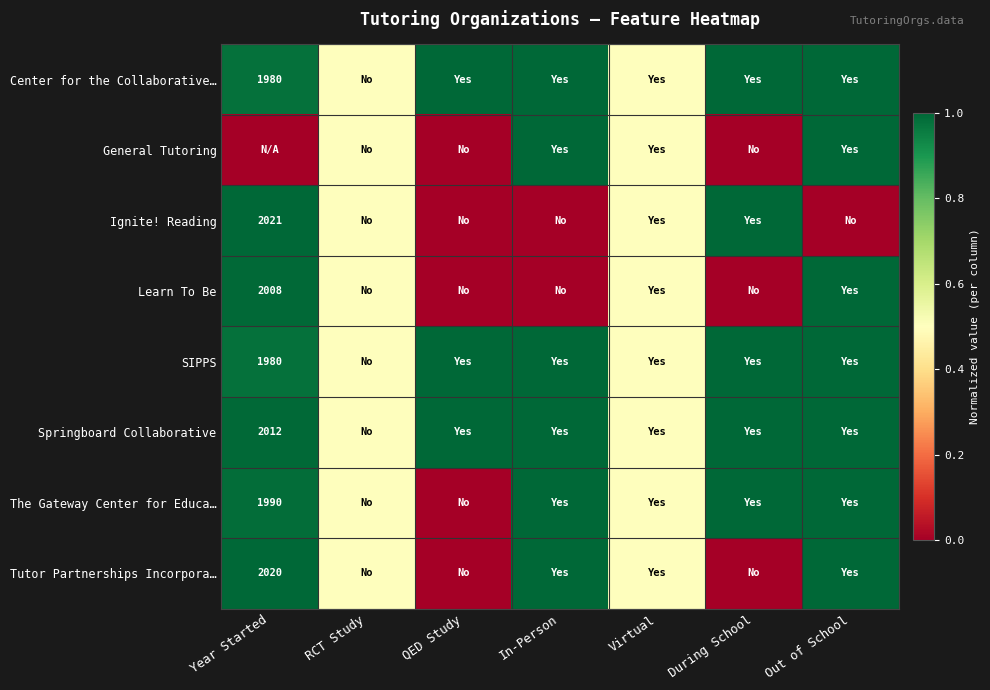

The value of Center for the Collaborative… at Year Started is 971.2. True or false?

False